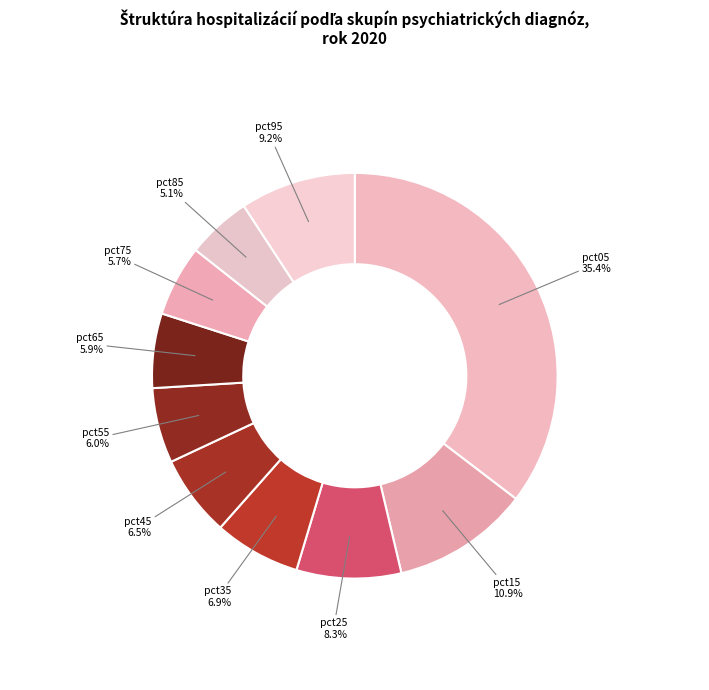

What is the smallest slice in the pie chart?

pct85